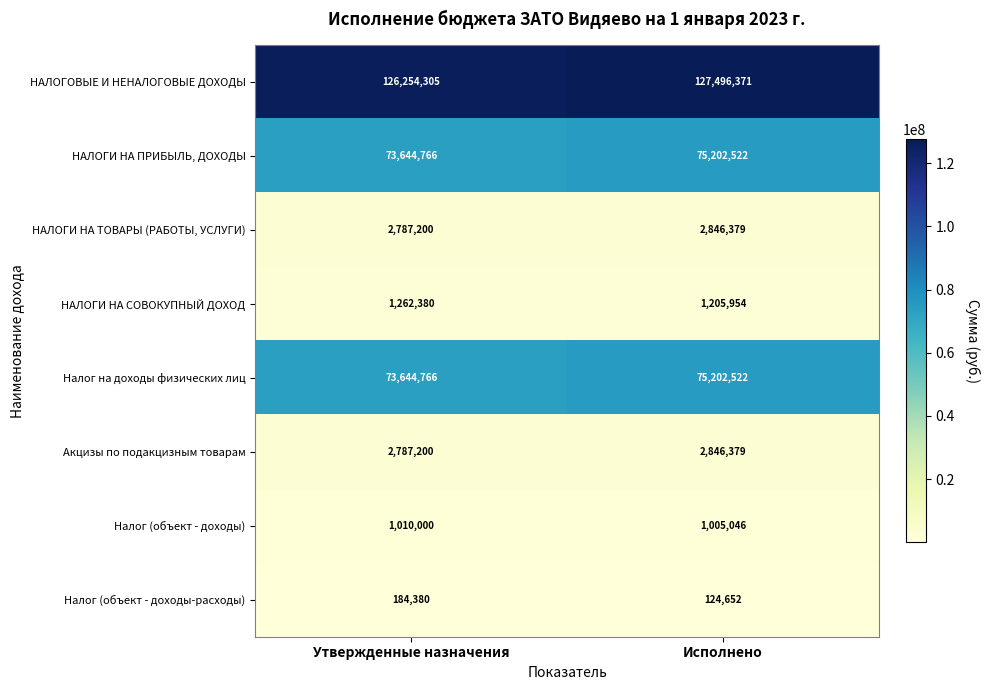

What is the lowest value of the Налог на доходы физических лиц series?

73644766